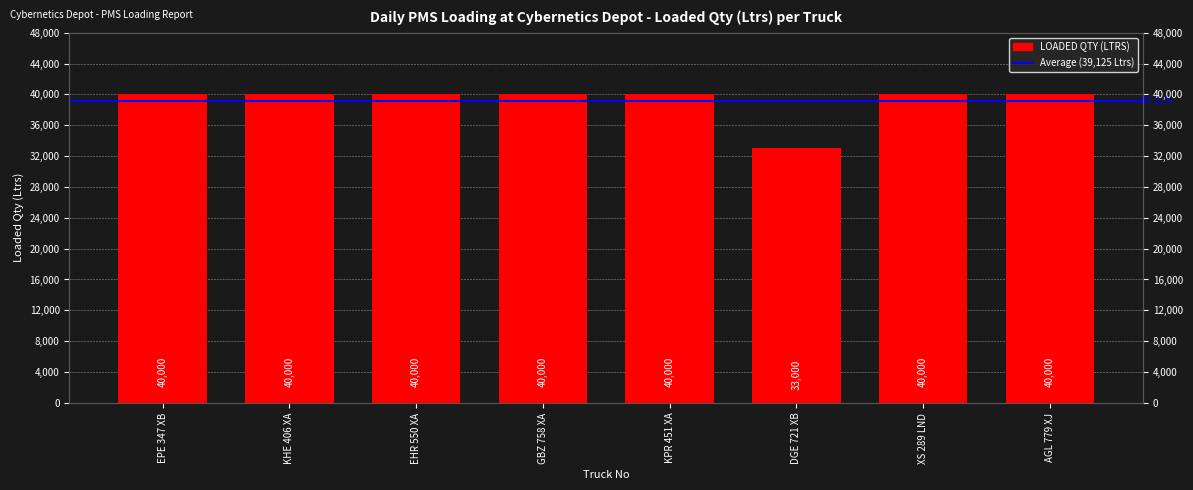

Reading left to right, list all the values displayed in this chart.

EPE 347 XB=40000	KHE 406 XA=40000	EHR 550 XA=40000	GBZ 758 XA=40000	KPR 451 XA=40000	DGE 721 XB=33000	XS 289 LND=40000	AGL 779 XJ=40000